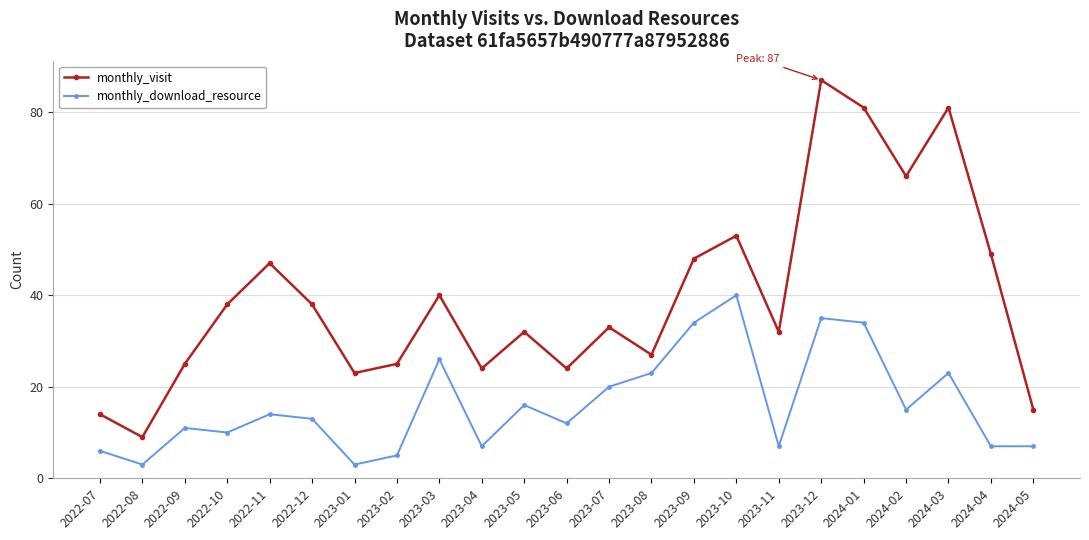

List the series in order of their overall mean, lowest first.

monthly_download_resource, monthly_visit